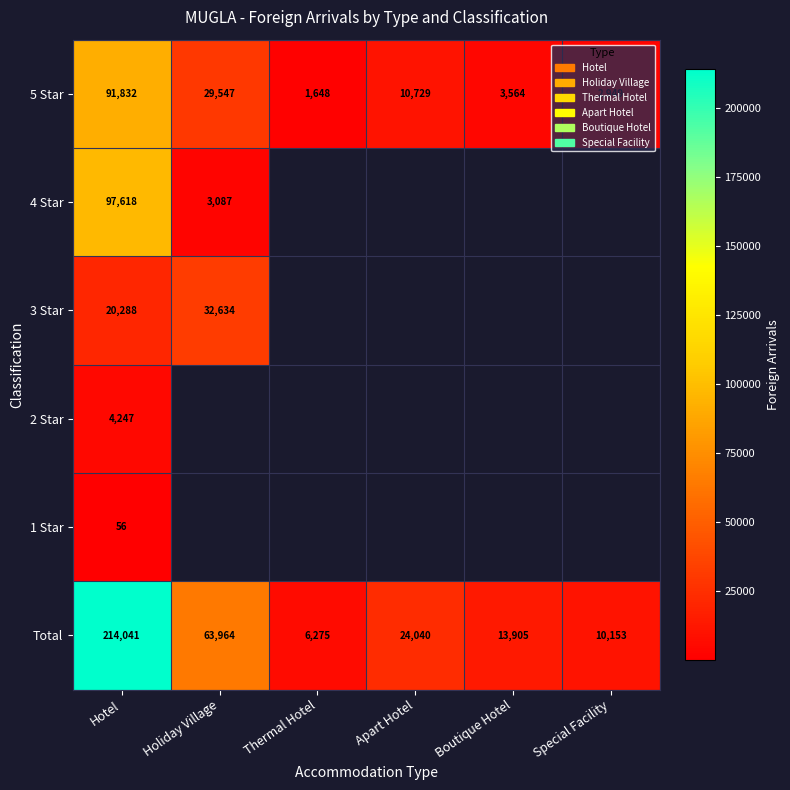

What is the average value of the 5 Star series?

23378